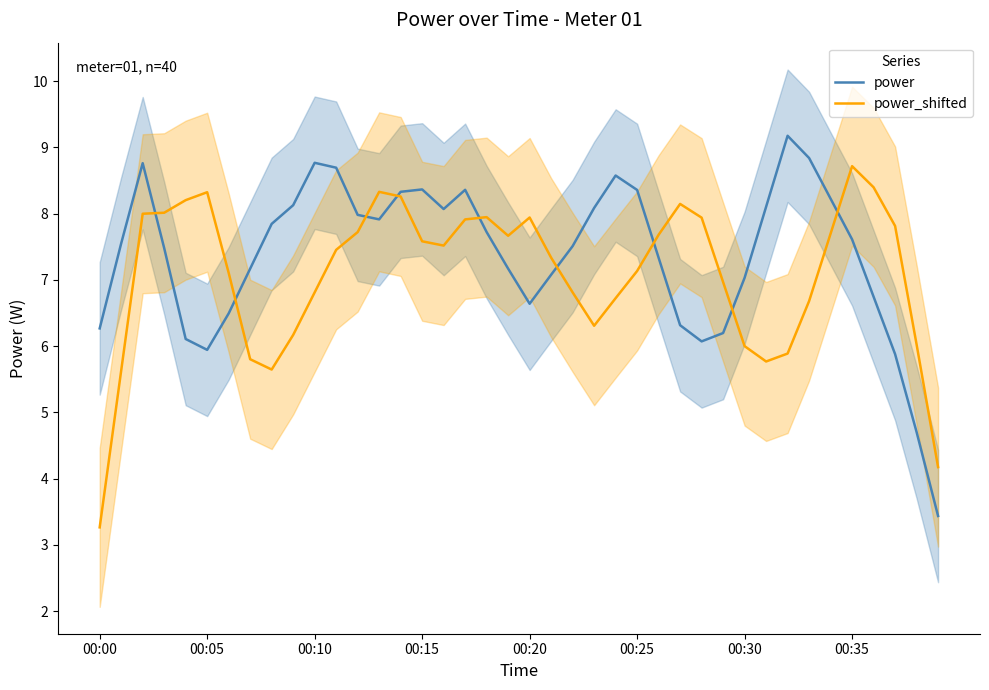

At which category does the chart reach its peak across all series?

32